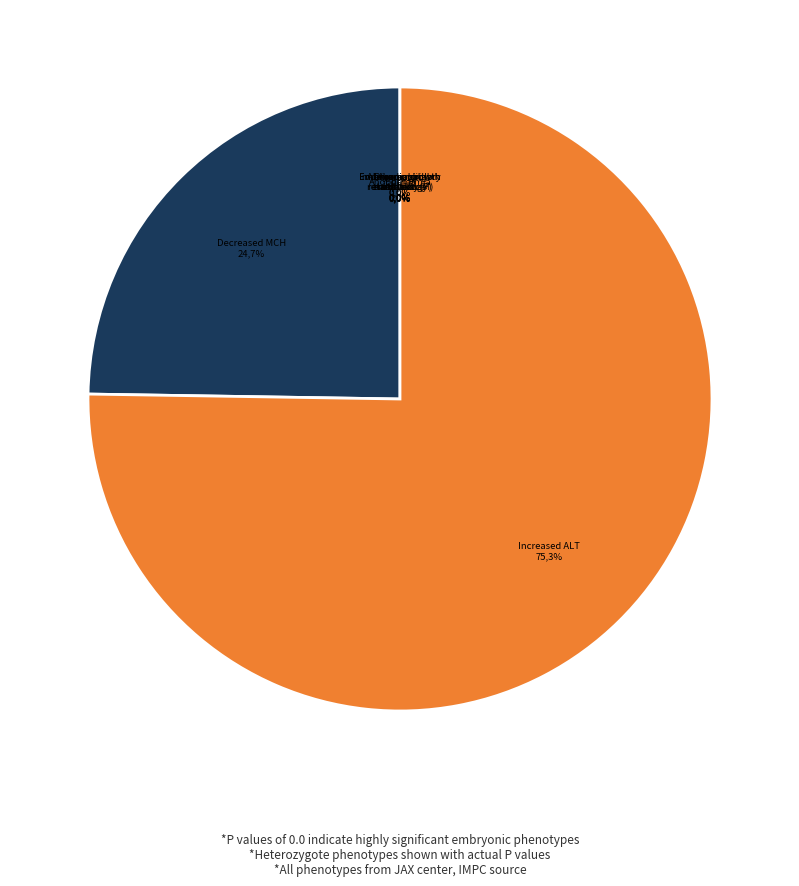

True or false: anophthalmia accounts for 1% of the total.

False